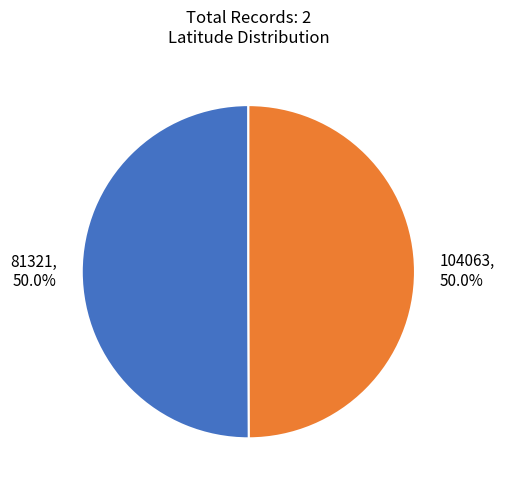

To the nearest percent, what percentage of the pie is 104063?

50%